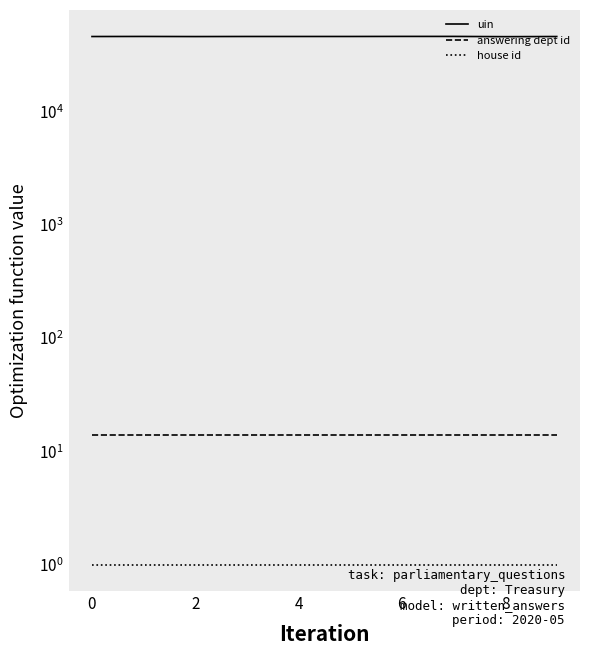

True or false: house id and uin intersect in this chart.

False